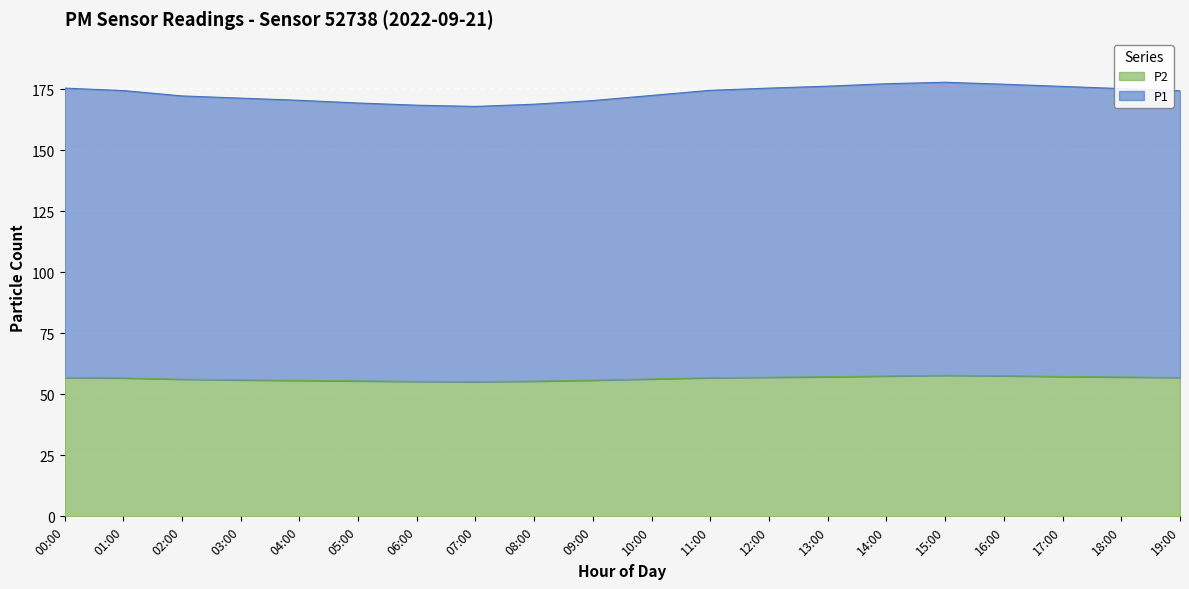

True or false: P2 and P1 intersect in this chart.

False